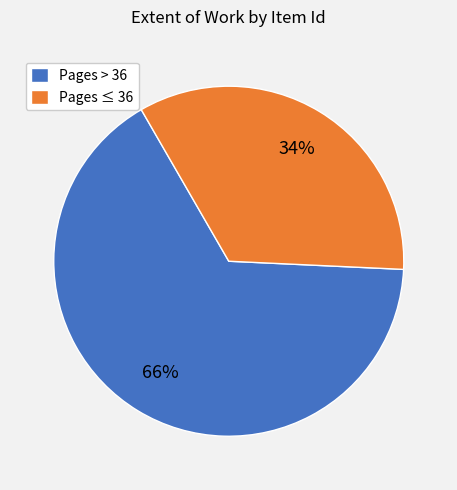

Which slice is the largest?

Pages > 36